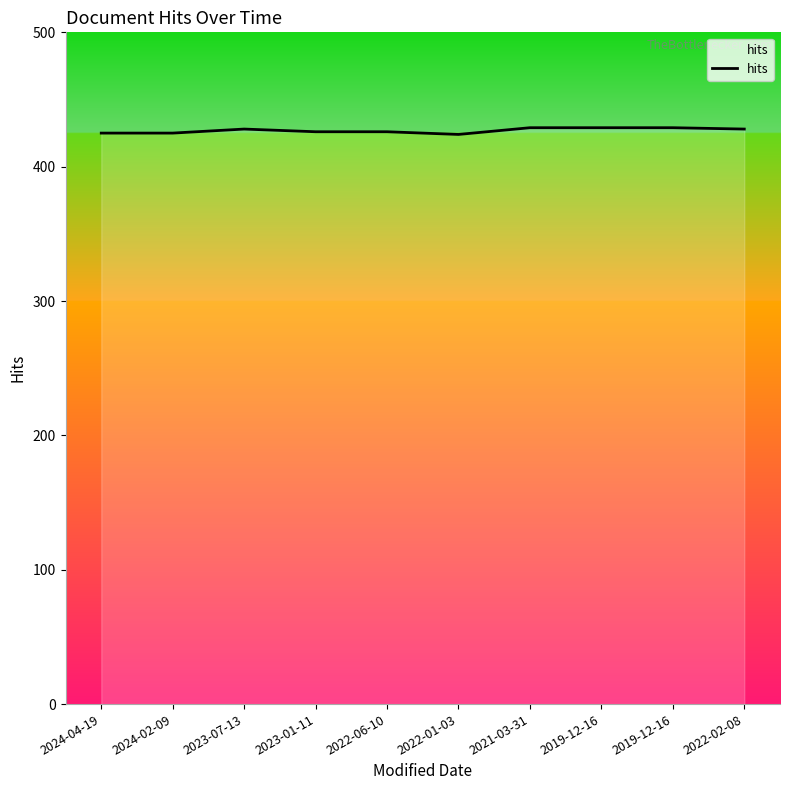

What is the value of the 5th point from the left?

426